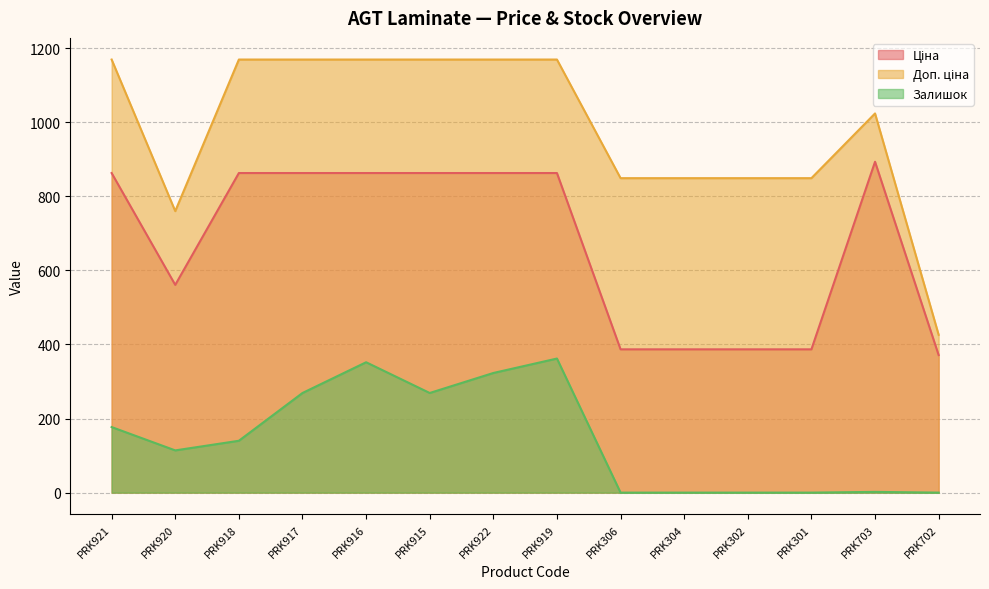

Which series has the widest spread of values?

Доп. ціна